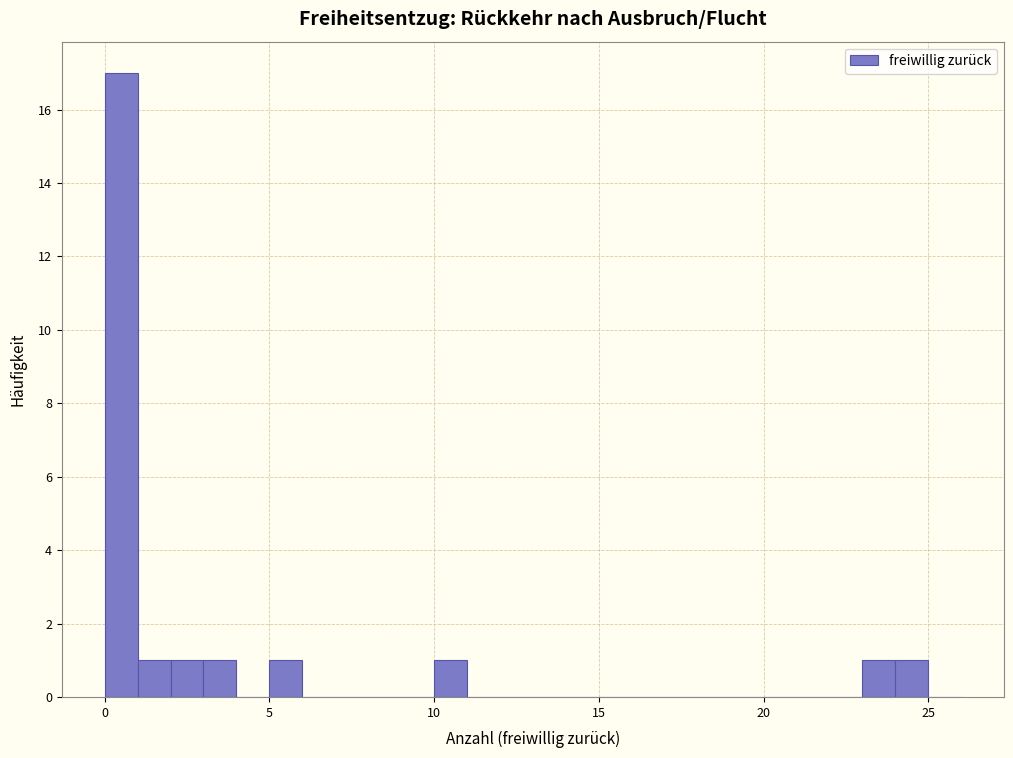

Around what value on the x-axis is the tallest bar? Give the approximate position of its centre, as read against the axis.

0.5